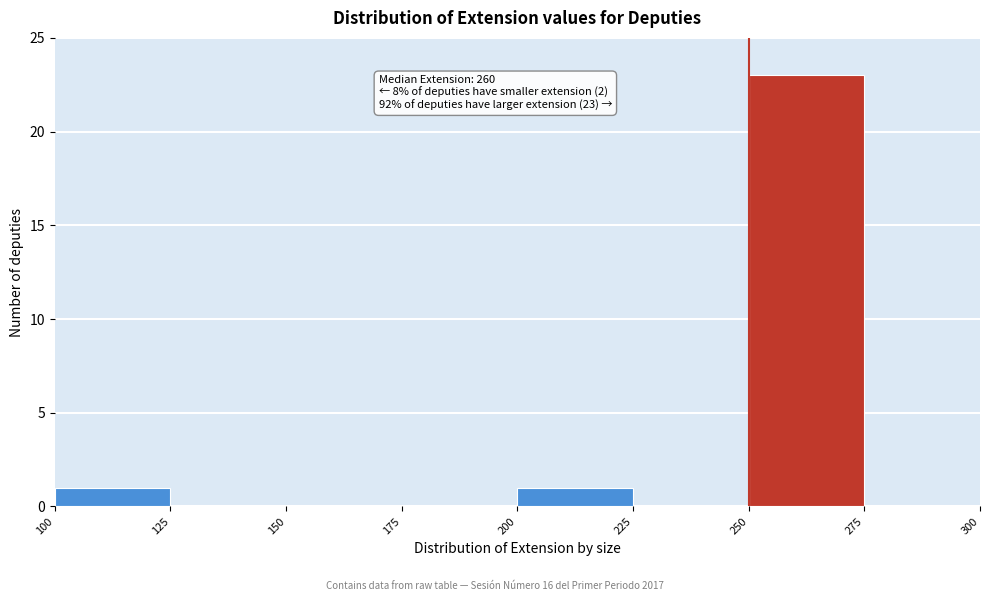

Over which range of the x-axis is the bar tallest?

250 to 275